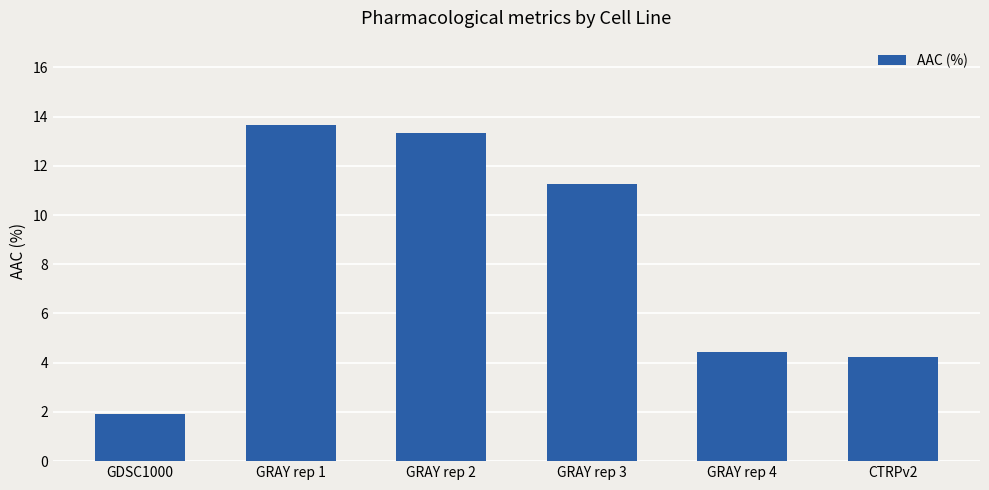

Which label corresponds to the largest value in the chart?

GRAY rep 1